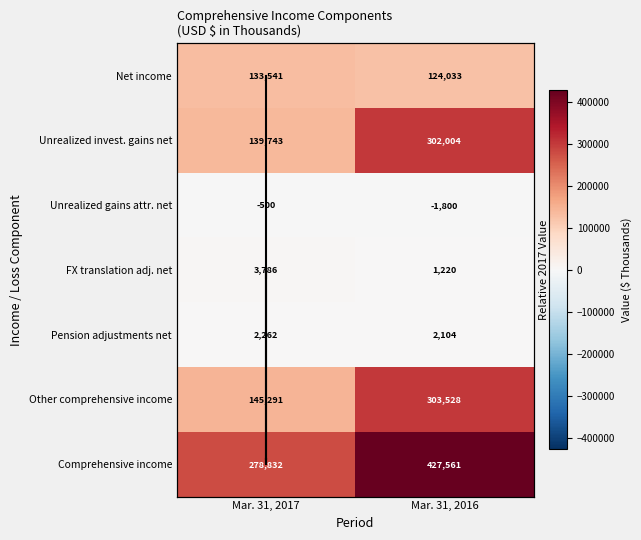

What is the difference between the maximum and minimum values in the Pension adjustments net series?

158